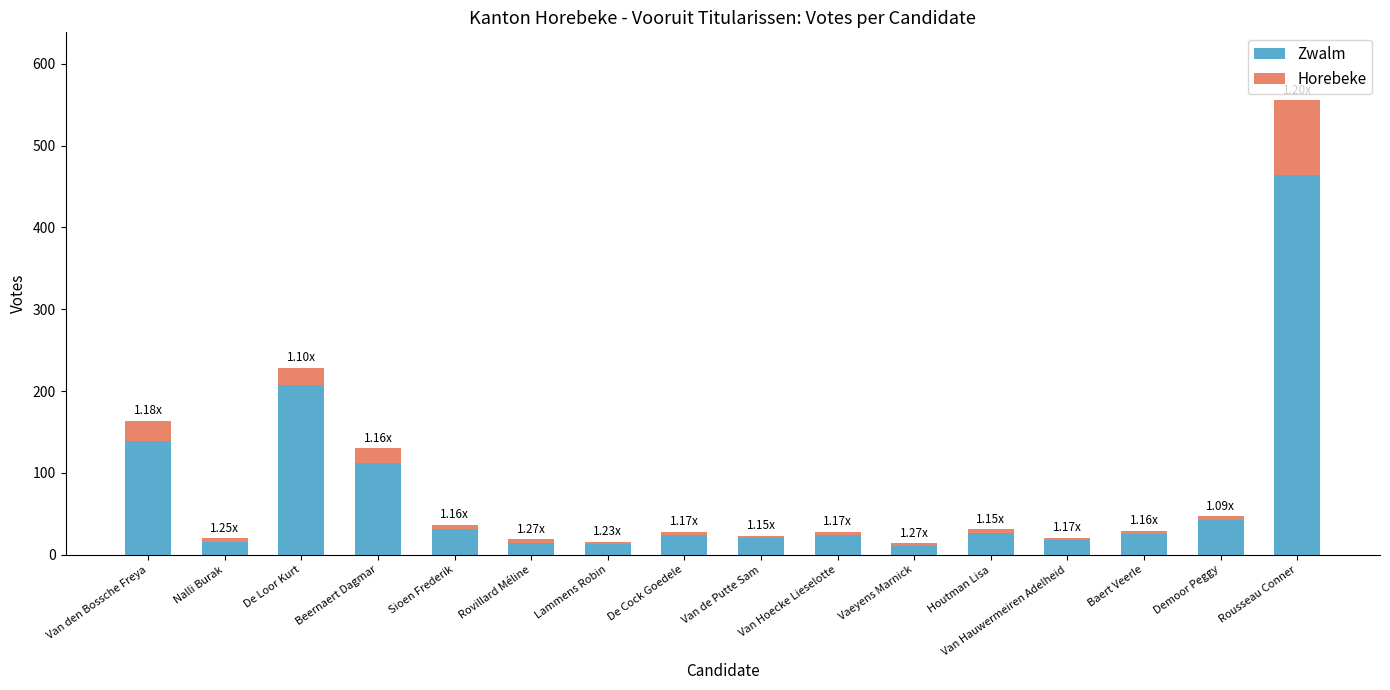

What are all the series names shown in the legend?

Zwalm, Horebeke